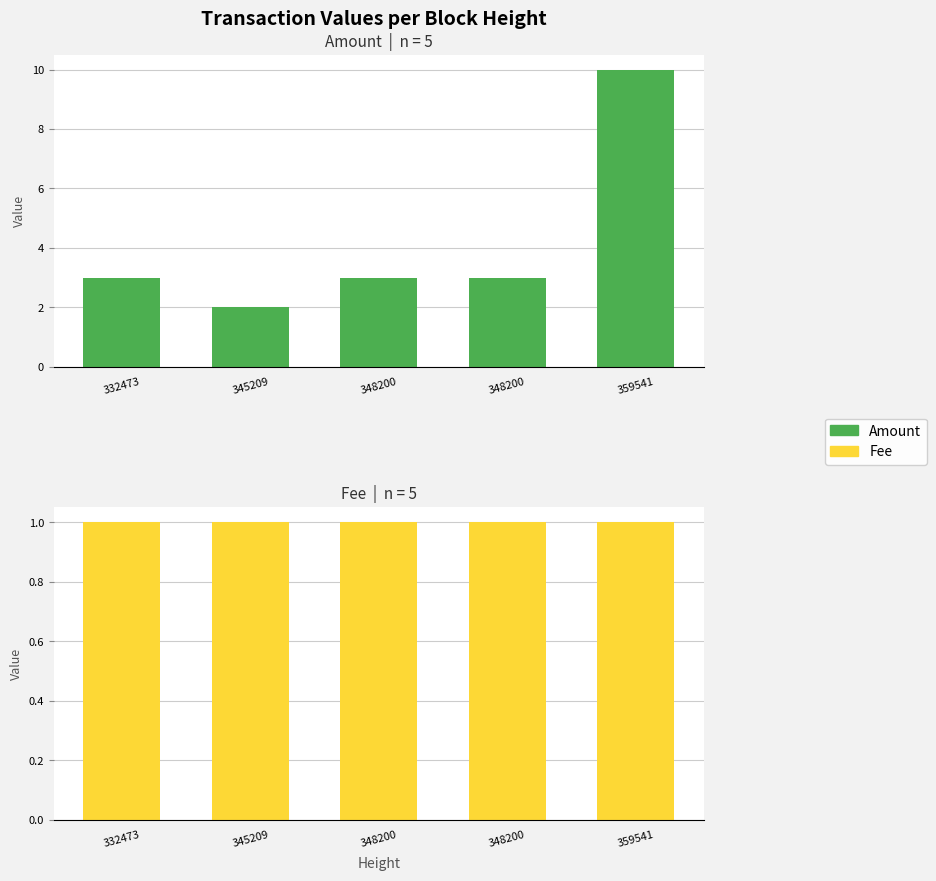

List the labels in order of Amount value, smallest first.

345209, 332473, 348200, 348200, 359541